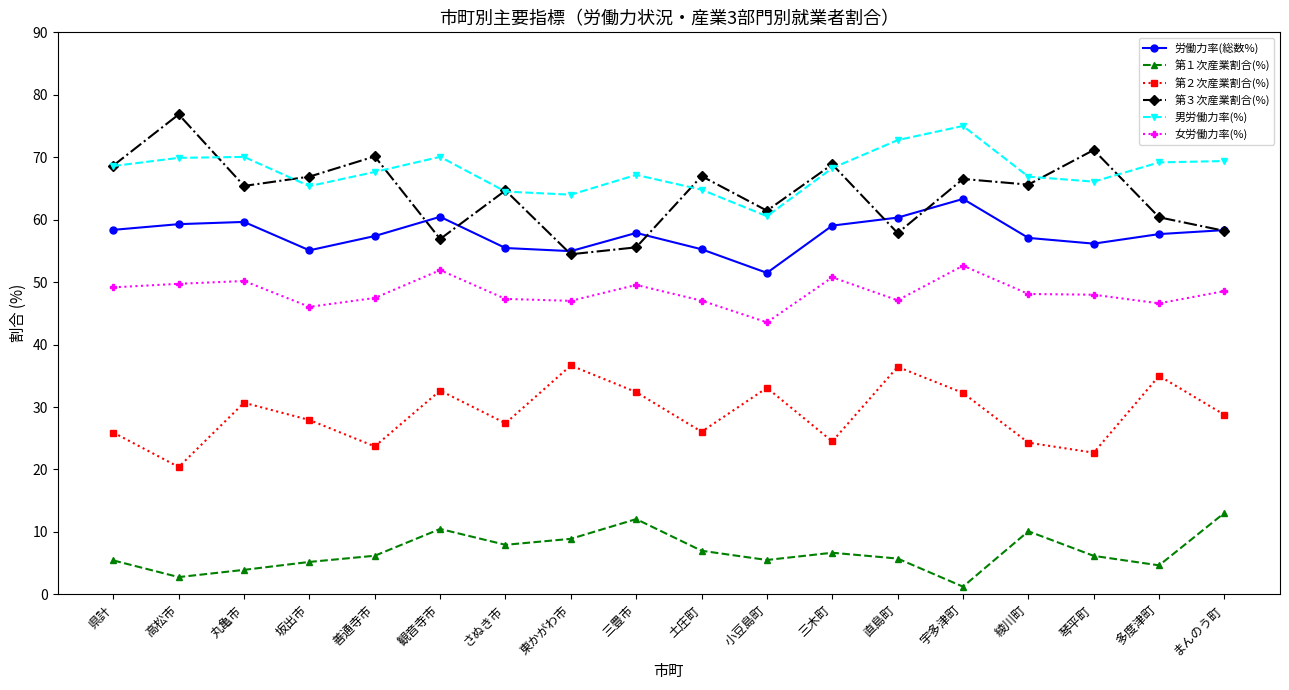

What is the average value of the 第２次産業割合(%) series?

28.9